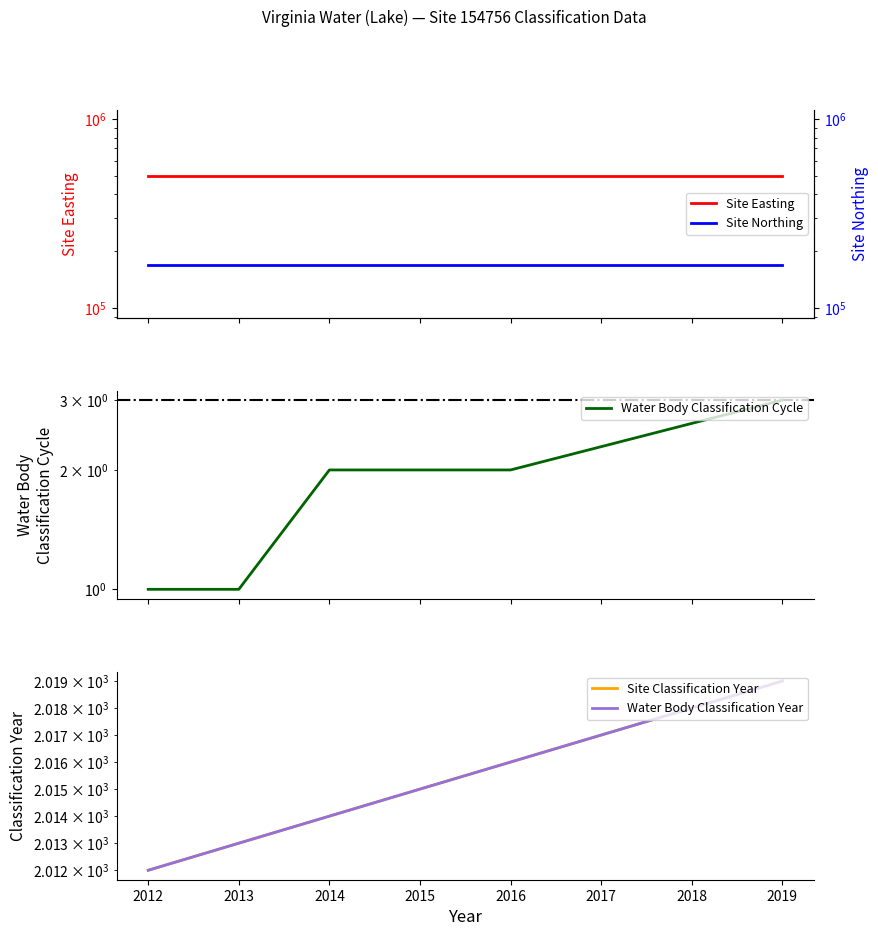

At how many categories does at least one series exceed 460080?

6